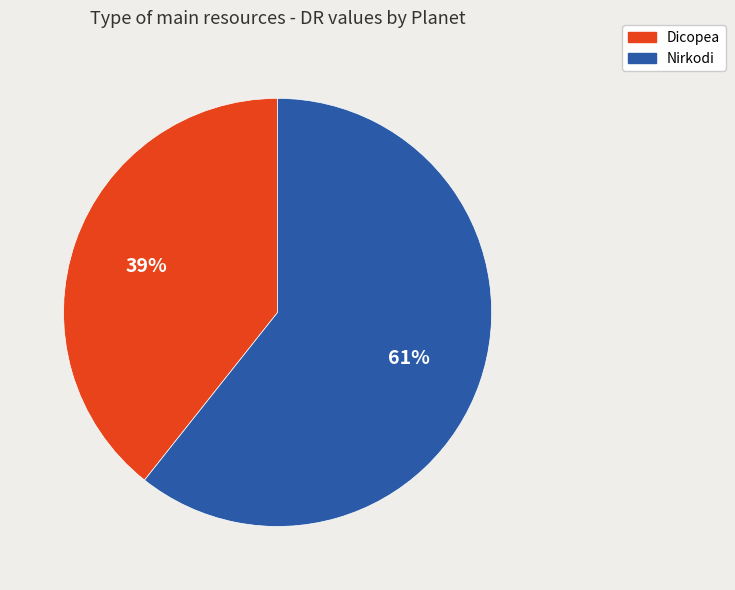

Is it true that Nirkodi is 46% of the pie?

False